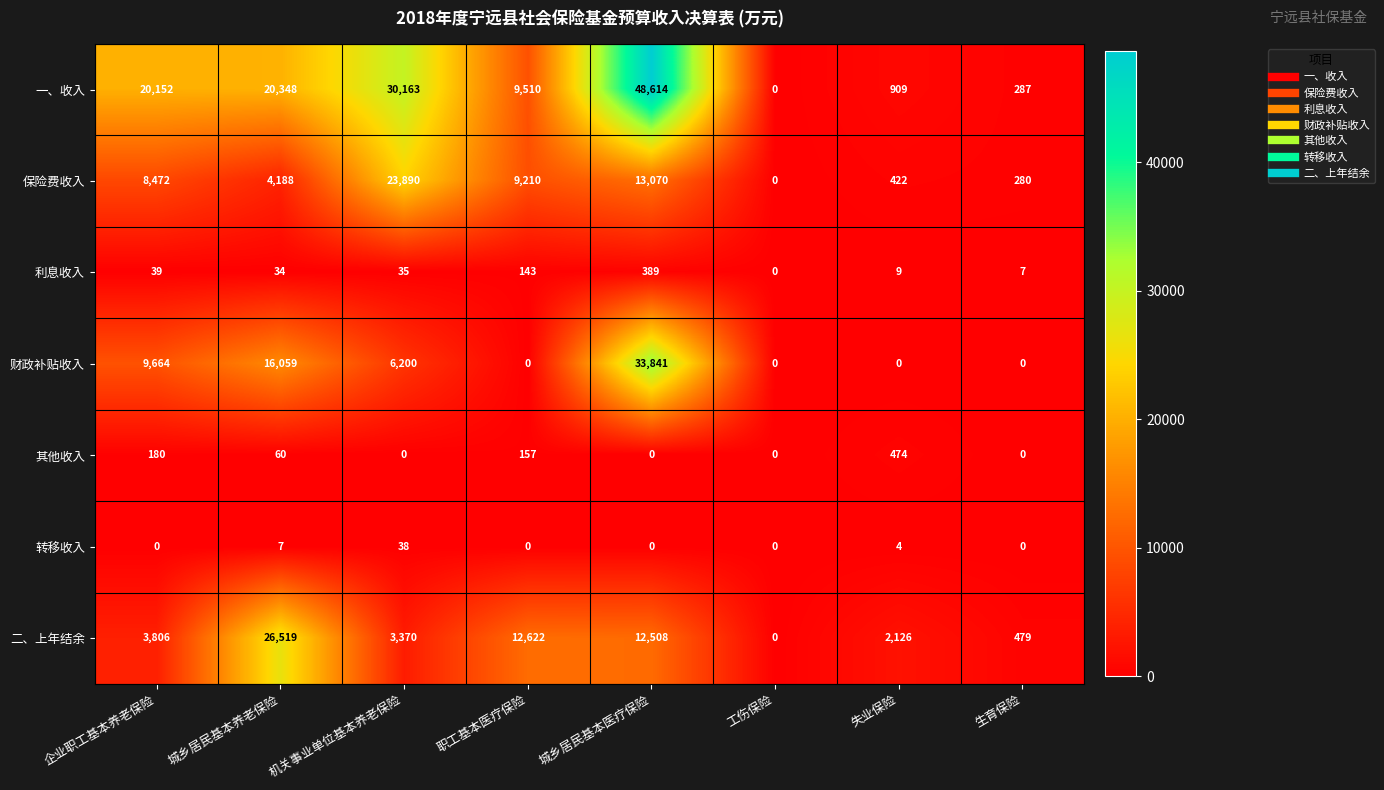

What is the difference between the maximum and minimum values in the 转移收入 series?

38